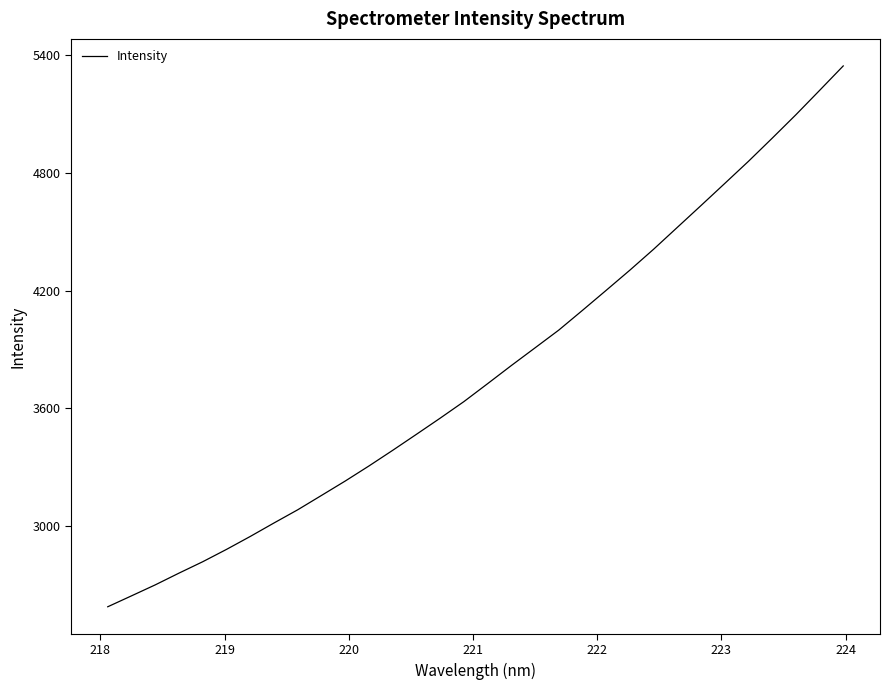

What is the minimum value shown in the chart?

2585.4